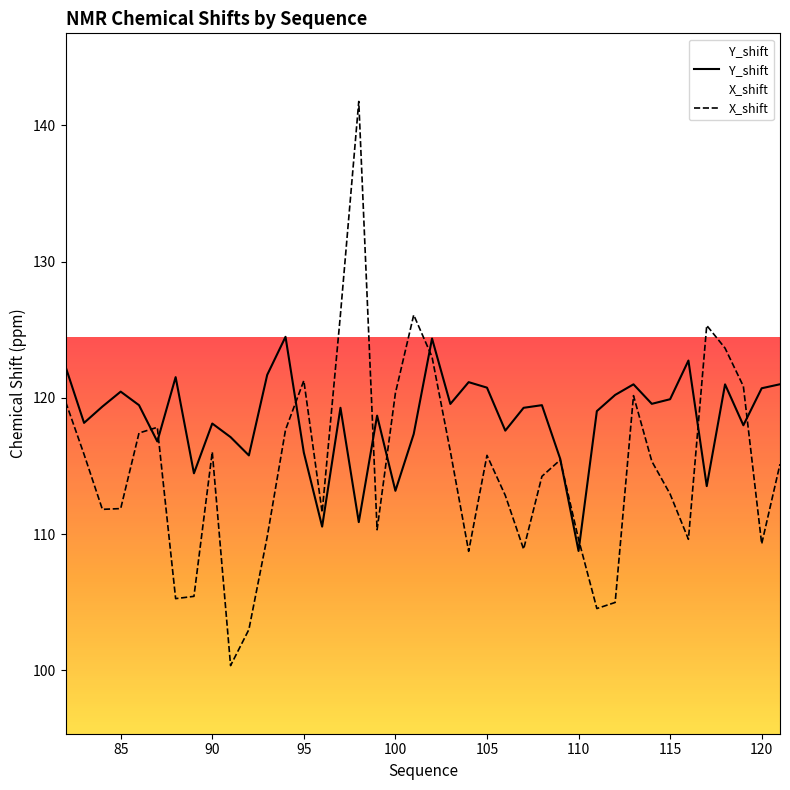

True or false: X_shift and Y_shift cross at least once.

True